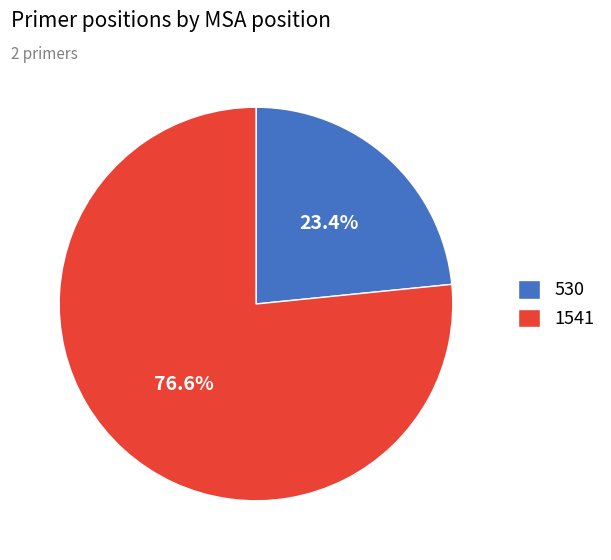

Is it true that 530 is 9% of the pie?

False